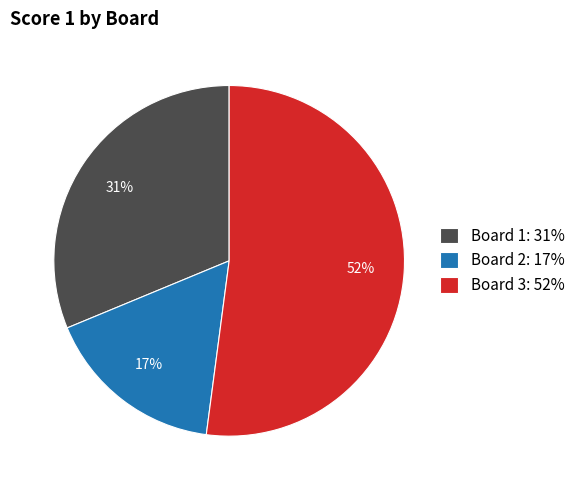

To the nearest percent, what is the average slice percentage?

33%